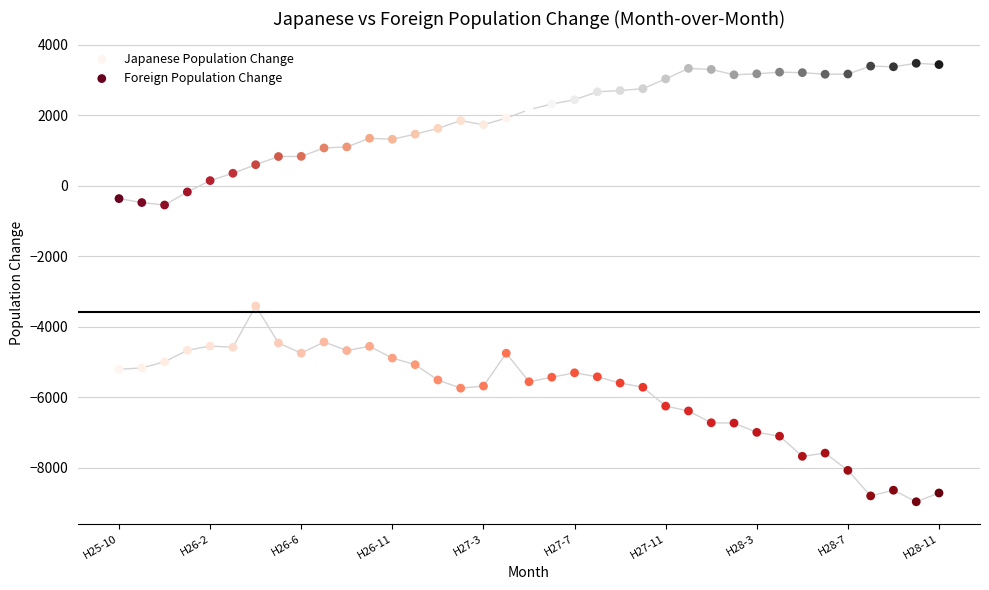

Across all data points, what is the range of Y values (max minus min)?

12446